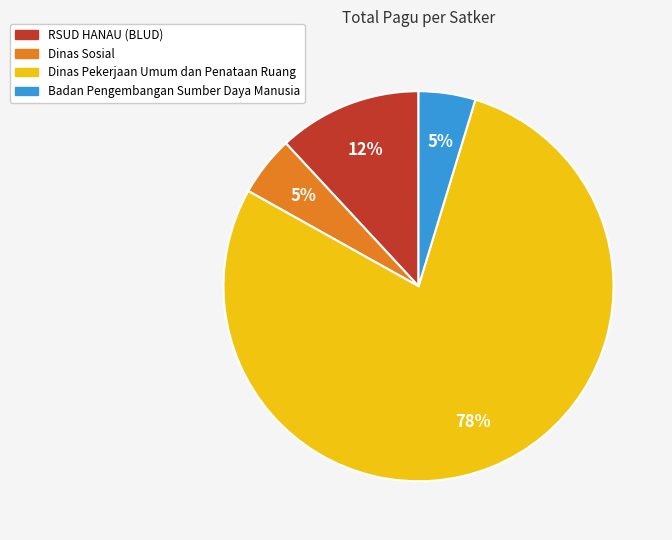

To the nearest percent, what is the average slice percentage?

25%